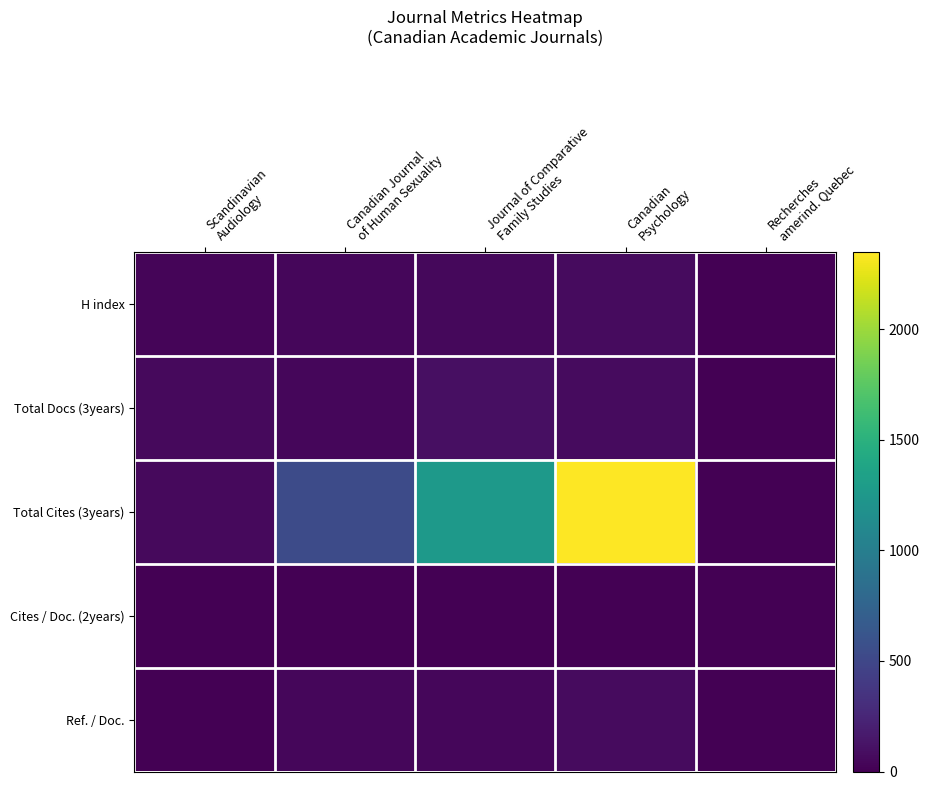

How many series are shown in this chart?

5